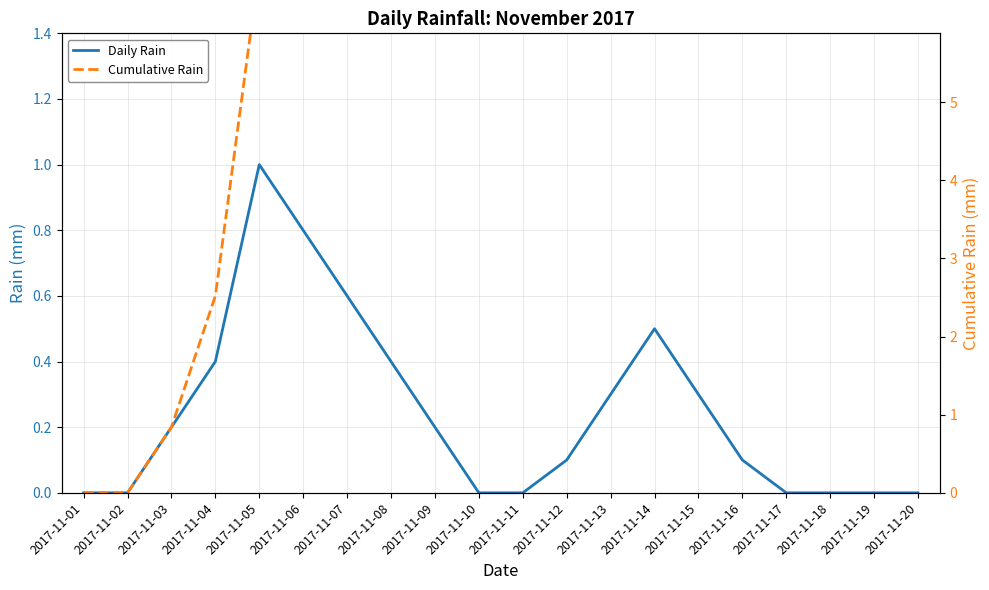

True or false: Daily Rain has a value of 0.2 at 2017-11-09.

True